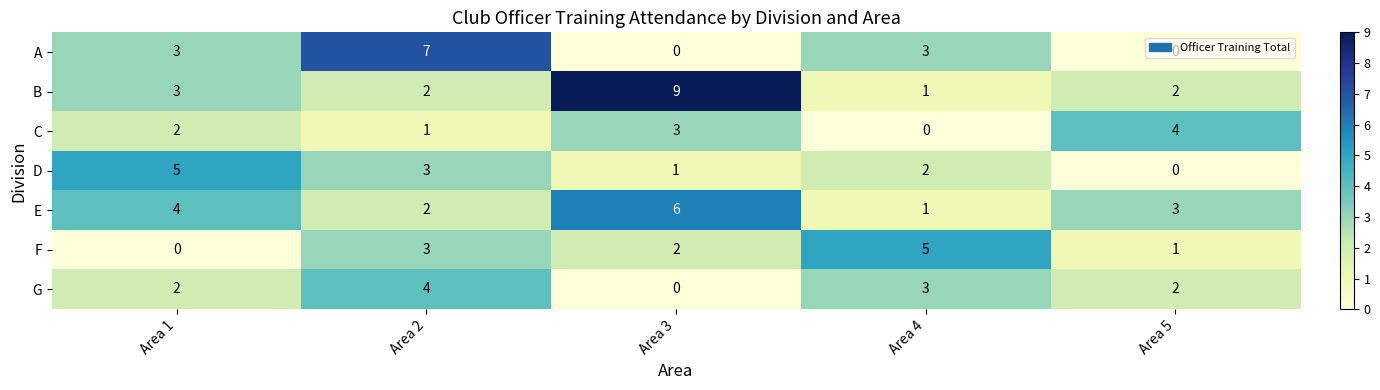

At which label does B first exceed 2?

Area 1